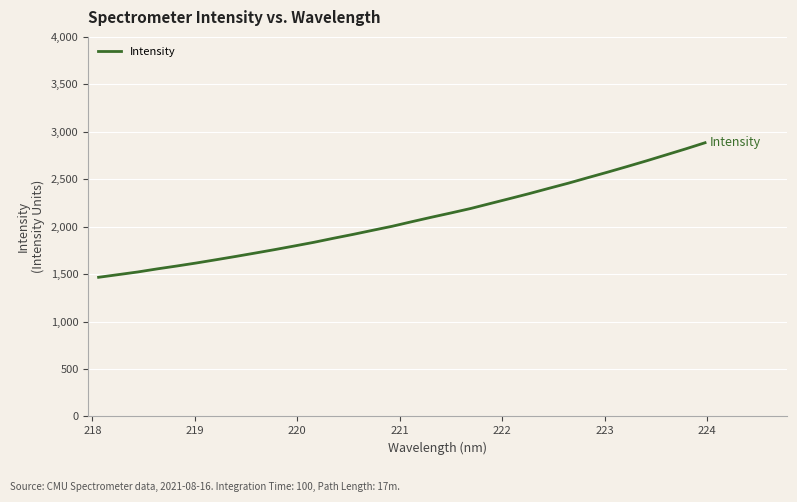

Reading left to right, list all the values displayed in this chart.

1466.2	1494.2	1522.3	1555.0	1585.3	1617.2	1651.3	1685.9	1721.7	1758.1	1796.2	1835.0	1877.5	1918.4	1961.5	2004.0	2052.0	2098.9	2144.1	2190.7	2243.0	2295.2	2347.9	2403.2	2457.7	2516.0	2573.4	2632.7	2693.3	2755.9	2818.8	2884.2